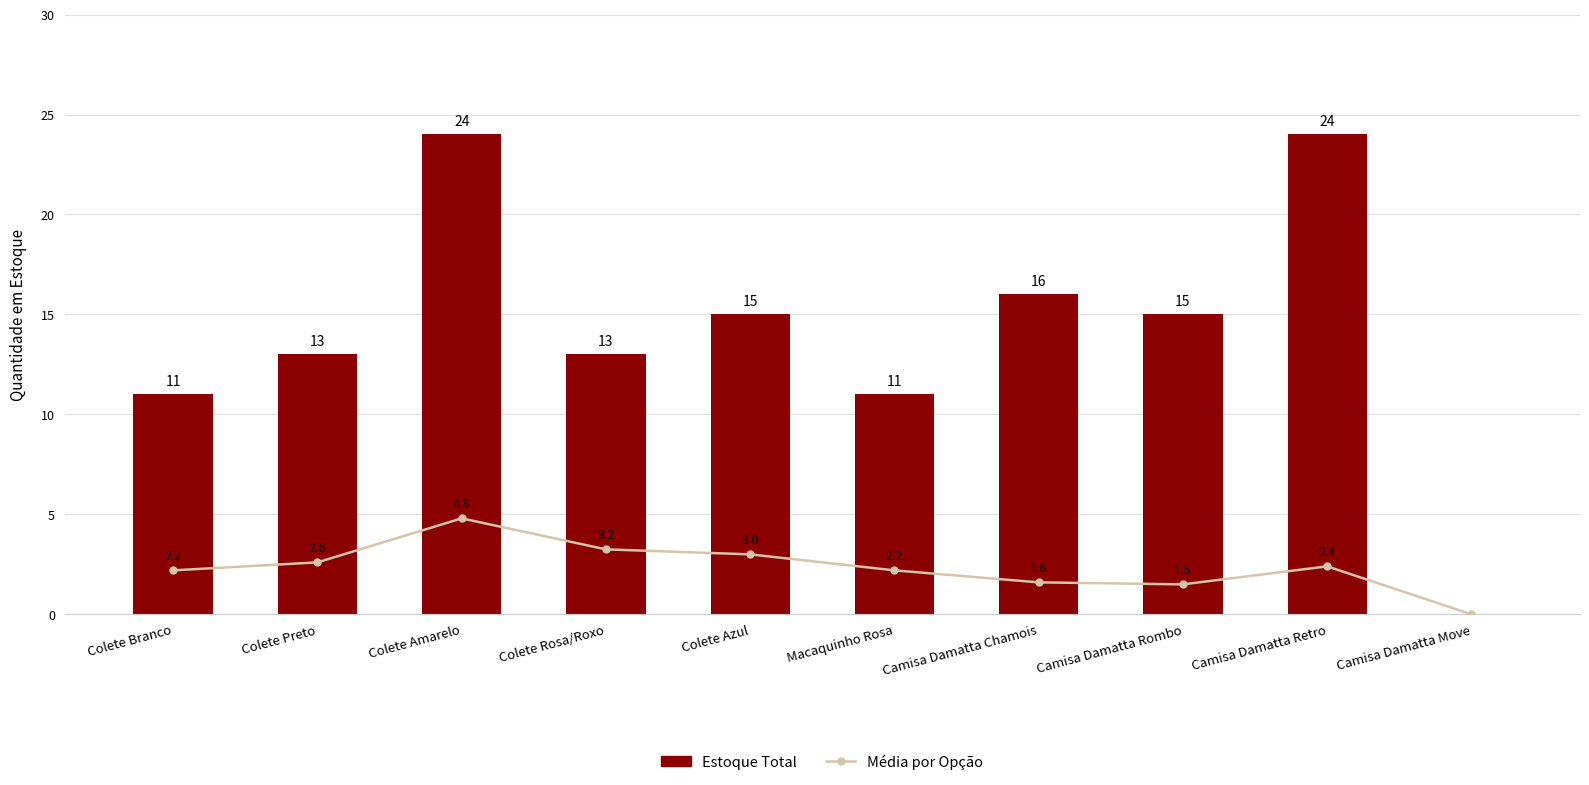

Where does the Média por Opção series first go above 2?

Colete Branco